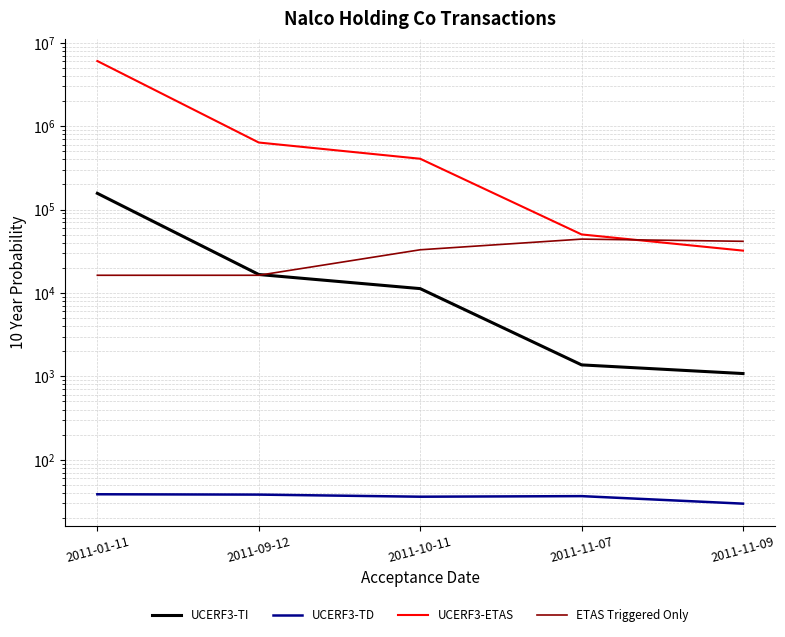

Does the chart have visible grid lines?

Yes